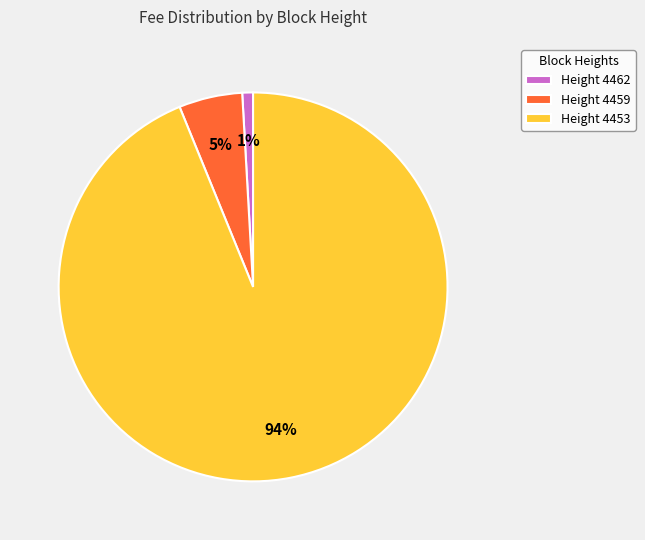

Which has a higher value, Height 4462 or Height 4459?

Height 4459